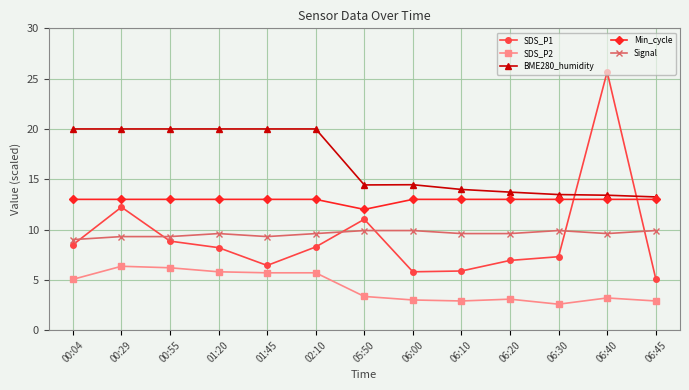

What is the minimum value for Signal?

9.0